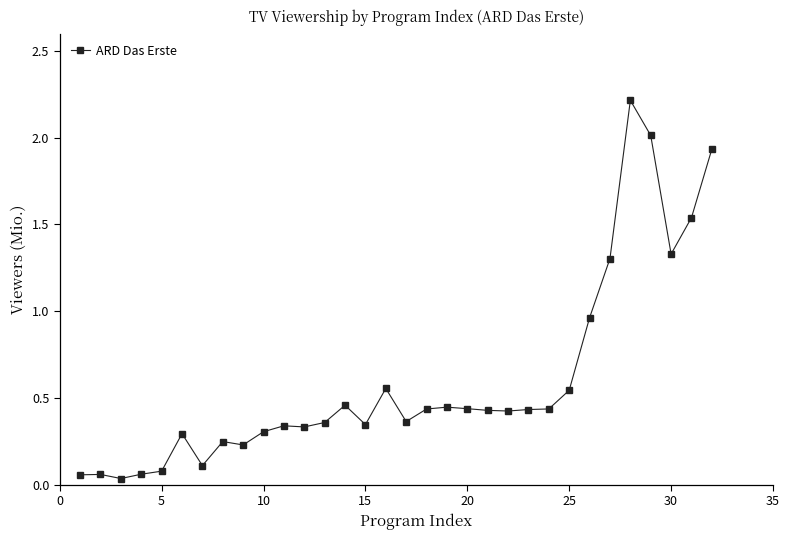

What is the maximum value shown in the chart?

2.2